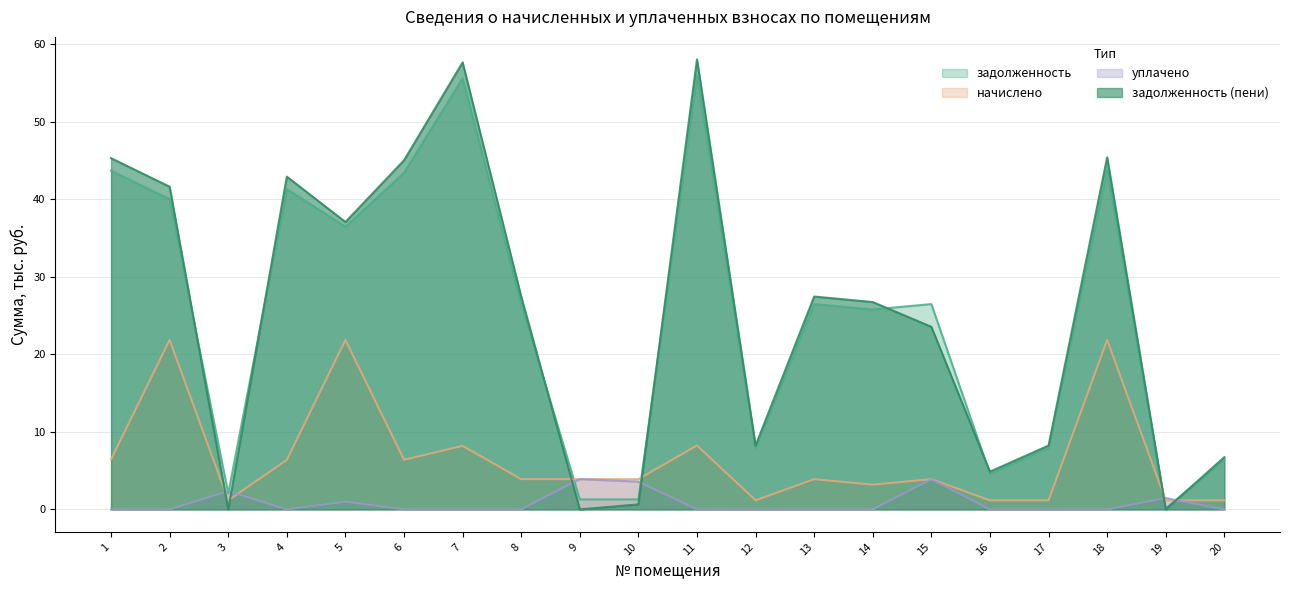

What is the spread (max minus min) of values at 8?

27.4